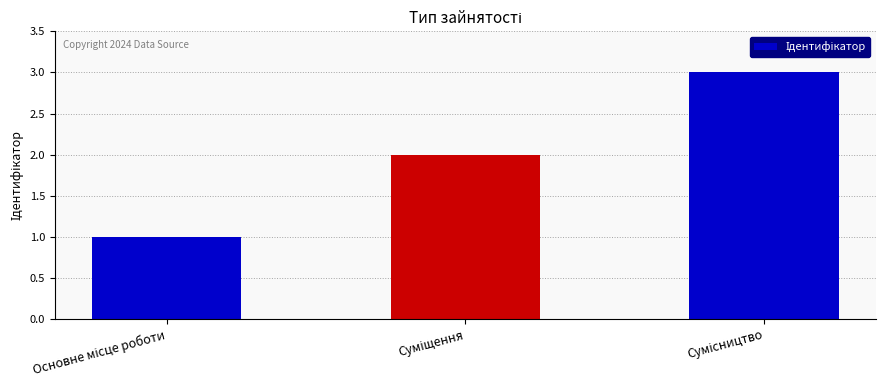

What is the sum of all values?

6